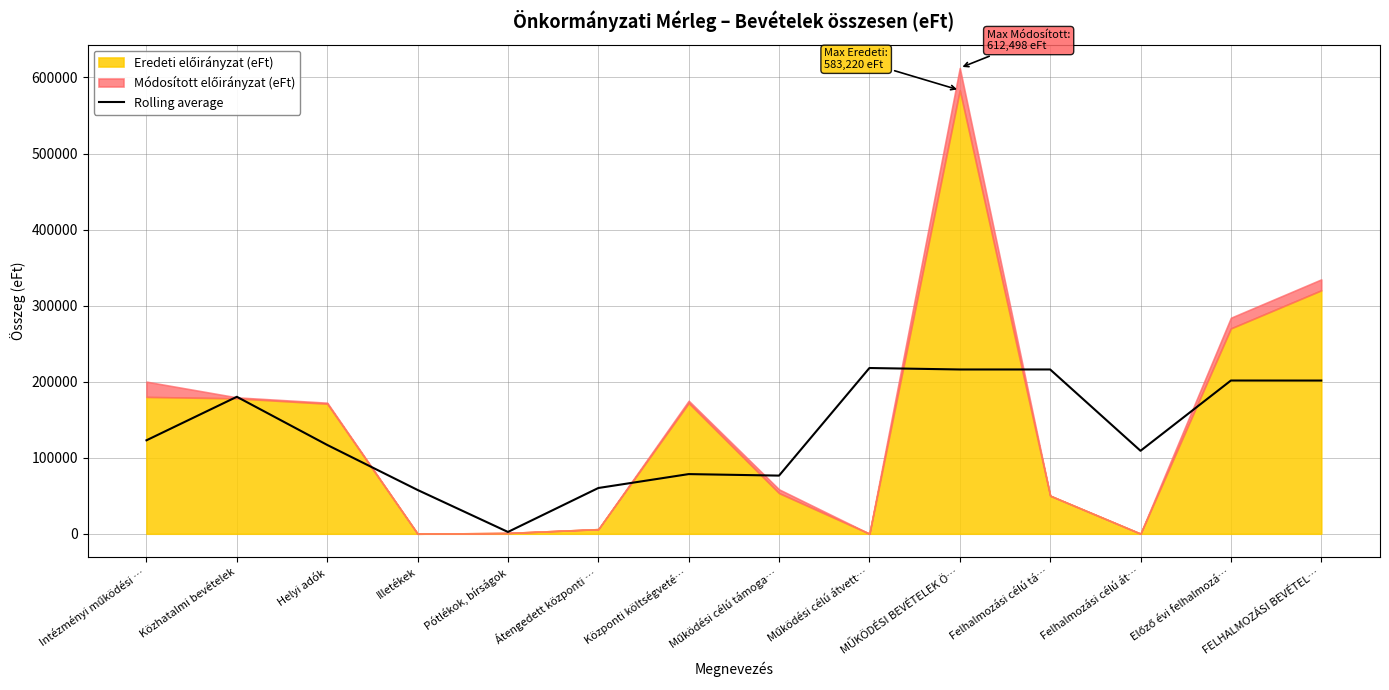

What value does the Rolling average series have at Illetékek?

57545.8